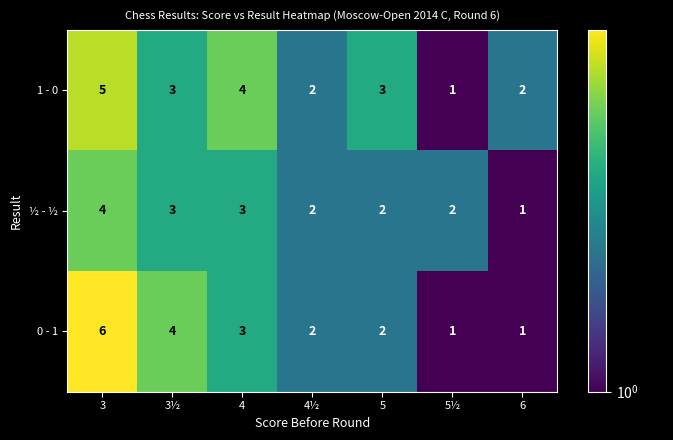

Rank the series by their maximum value, from lowest to highest.

½ - ½, 1 - 0, 0 - 1